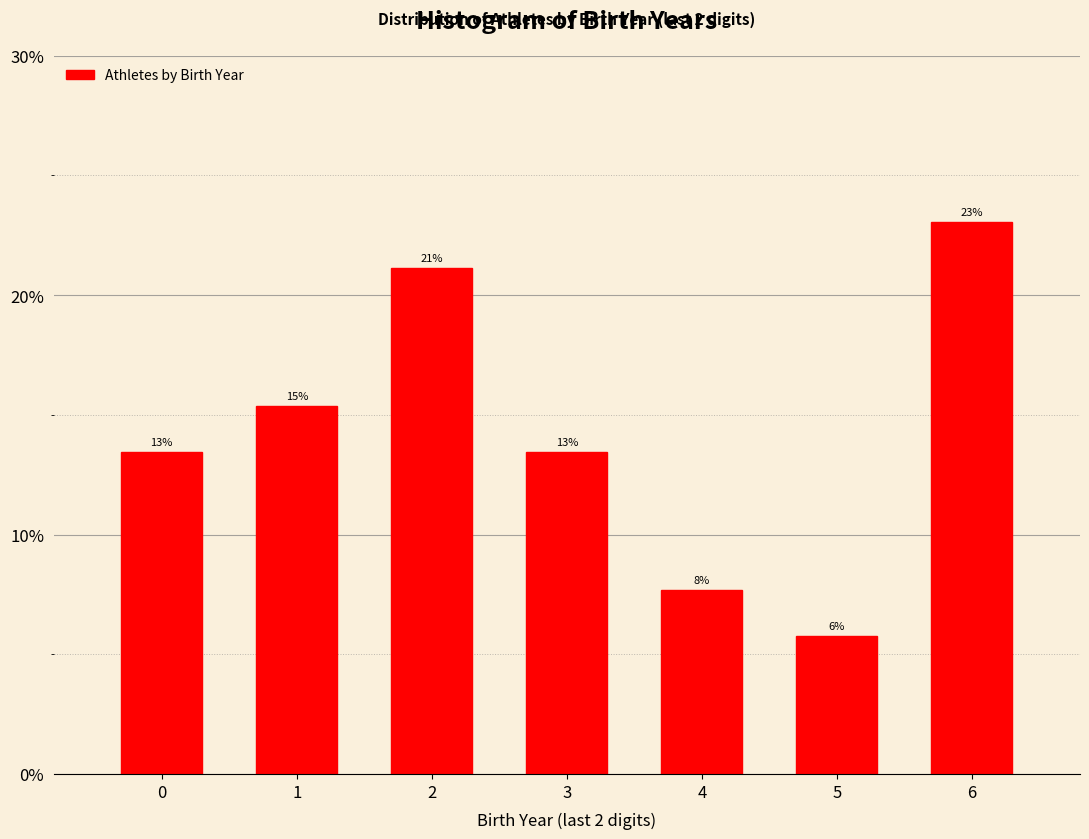

Are the bars horizontal?

No